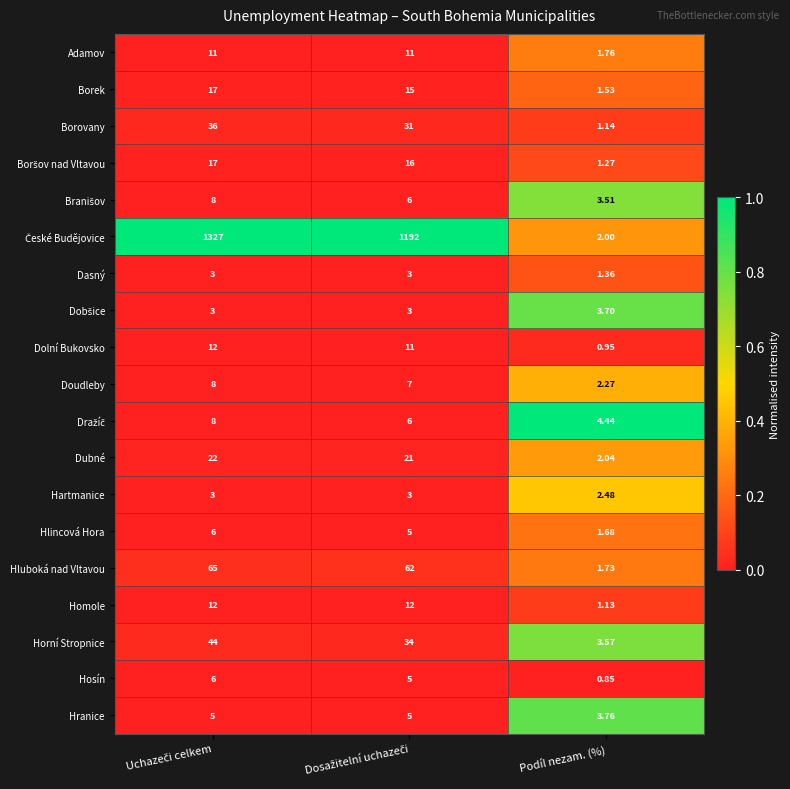

At which category does the chart reach its minimum across all series?

Podíl nezam. (%)